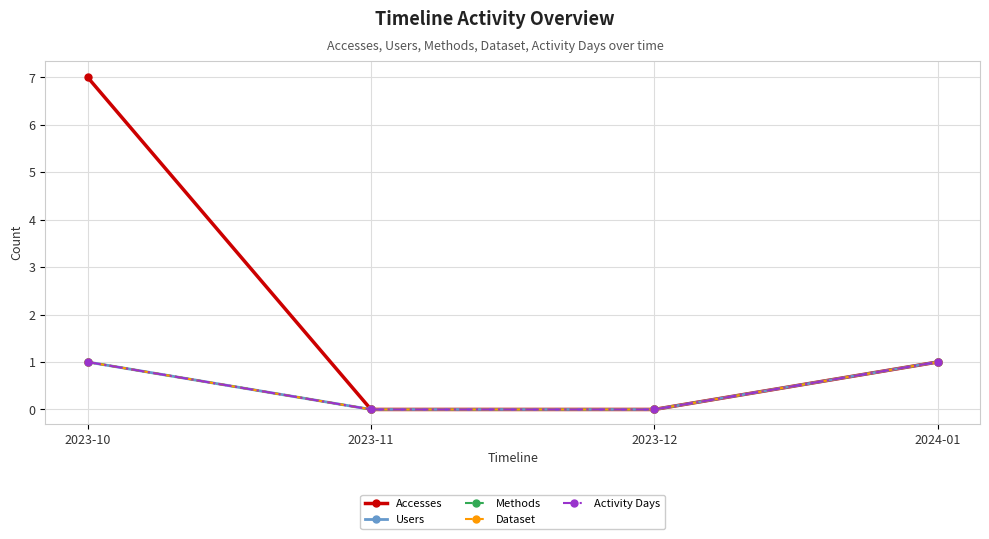

Is this an area chart (filled region under the line)?

No